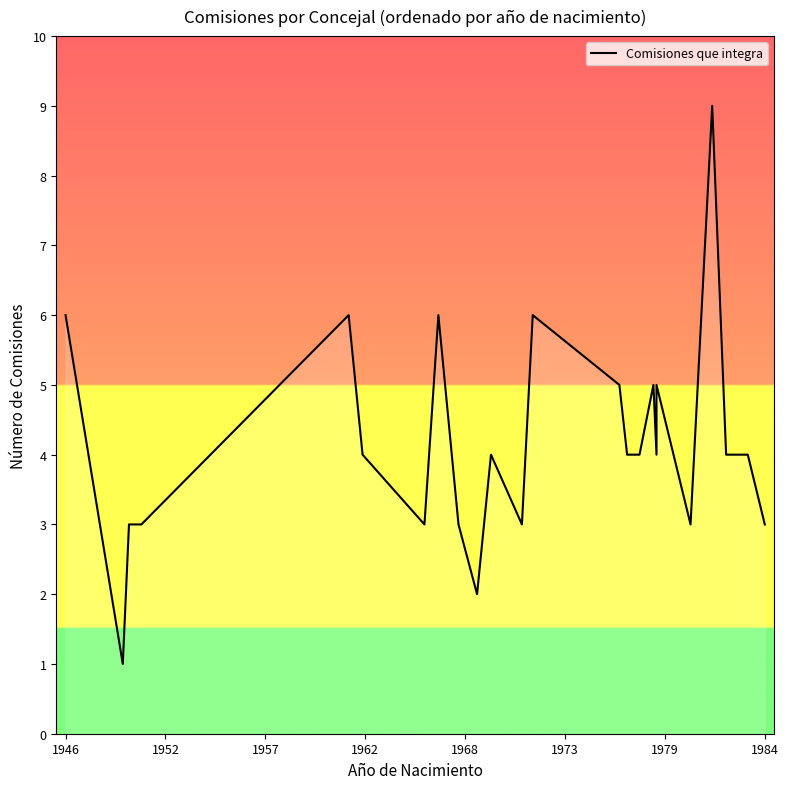

How many series are shown in this chart?

1